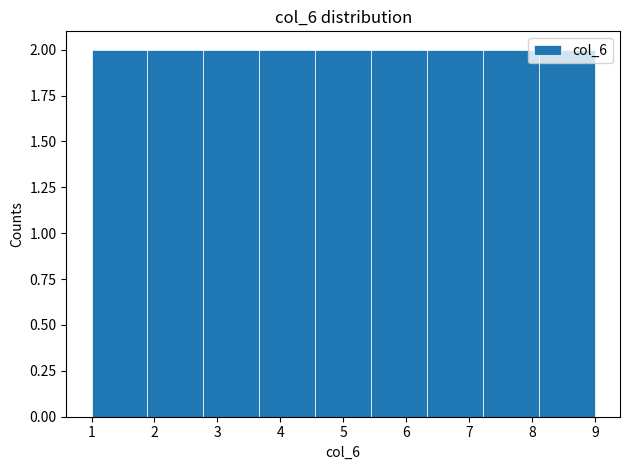

Reading left to right, transcribe this chart: for each bar, give the range it covers on the x-axis and its height. Neither the bar edges nor the heights are printed on the chart, so give them approximately, as read against the axes.

1.0 to 1.9: 2
1.9 to 2.8: 2
2.8 to 3.7: 2
3.7 to 4.6: 2
4.6 to 5.4: 2
5.4 to 6.3: 2
6.3 to 7.2: 2
7.2 to 8.1: 2
8.1 to 9.0: 2